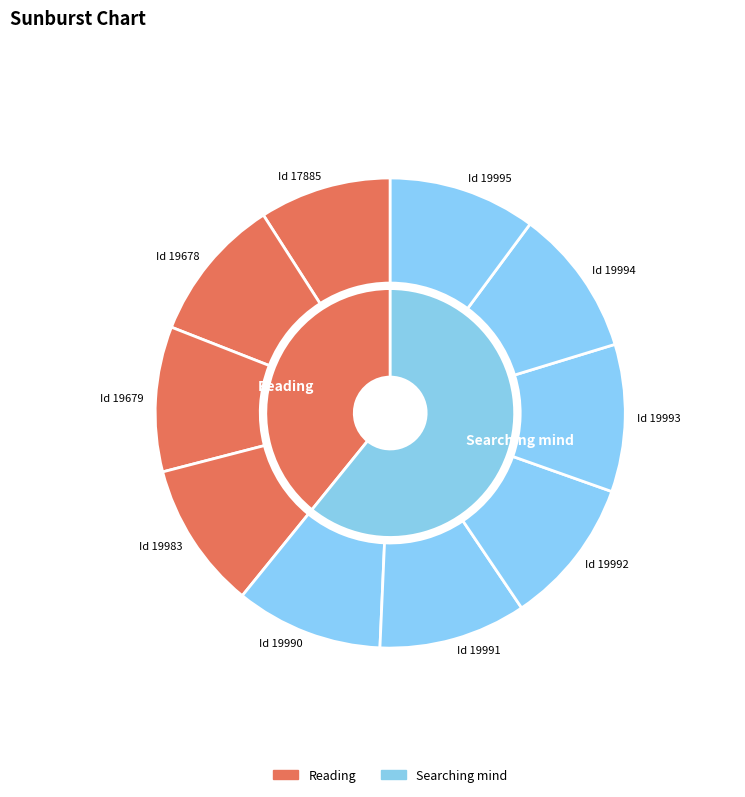

What is the change in value from Id 19679 to Id 19995?

+316